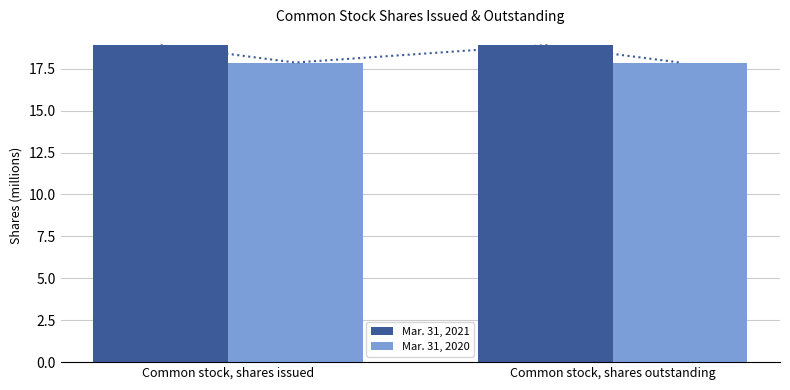

What position from the left is Common stock, shares issued?

1